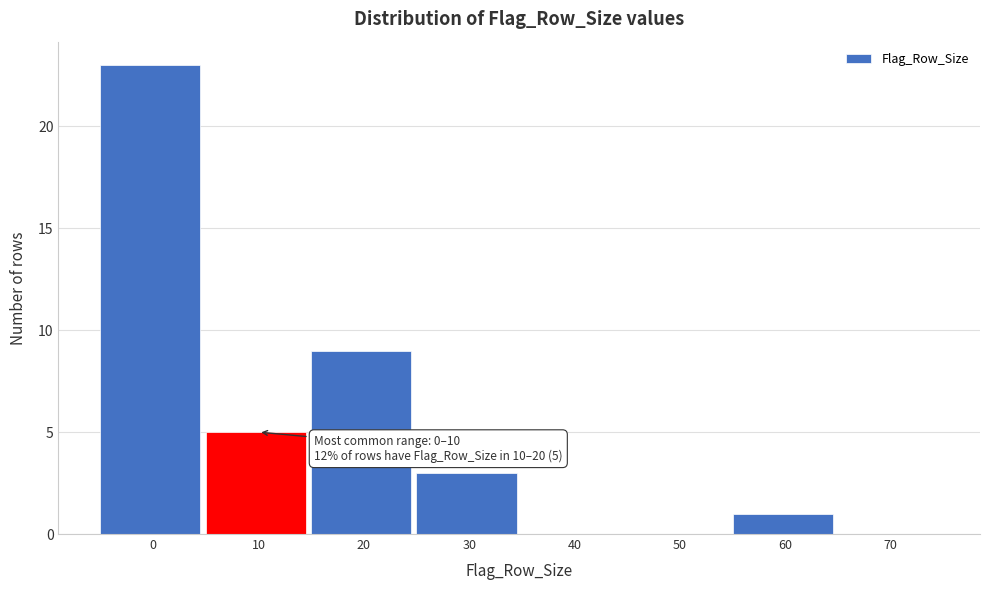

Reading left to right, transcribe all the data shown in this chart.

0=23	10=5	20=9	30=3	40=0	50=0	60=1	70=0